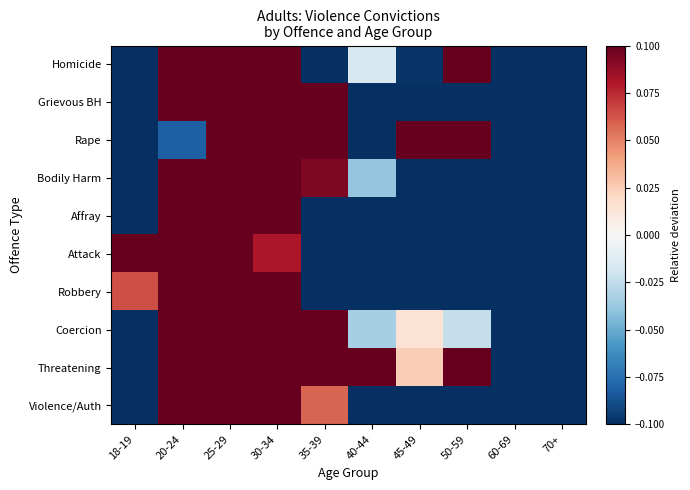

Reading left to right, transcribe all the data shown in this chart.

Homicide: 18-19=-0.1	20-24=0.1	25-29=0.1	30-34=0.1	35-39=-0.1	40-44=-0.0	45-49=-0.1	50-59=0.1	60-69=-0.1	70+=-0.1
Grievous BH: 18-19=-0.1	20-24=0.1	25-29=0.1	30-34=0.1	35-39=0.1	40-44=-0.1	45-49=-0.1	50-59=-0.1	60-69=-0.1	70+=-0.1
Rape: 18-19=-0.1	20-24=-0.1	25-29=0.1	30-34=0.1	35-39=0.1	40-44=-0.1	45-49=0.1	50-59=0.1	60-69=-0.1	70+=-0.1
Bodily Harm: 18-19=-0.1	20-24=0.1	25-29=0.1	30-34=0.1	35-39=0.1	40-44=-0.0	45-49=-0.1	50-59=-0.1	60-69=-0.1	70+=-0.1
Affray: 18-19=-0.1	20-24=0.1	25-29=0.1	30-34=0.1	35-39=-0.1	40-44=-0.1	45-49=-0.1	50-59=-0.1	60-69=-0.1	70+=-0.1
Attack: 18-19=0.1	20-24=0.1	25-29=0.1	30-34=0.1	35-39=-0.1	40-44=-0.1	45-49=-0.1	50-59=-0.1	60-69=-0.1	70+=-0.1
Robbery: 18-19=0.1	20-24=0.1	25-29=0.1	30-34=0.1	35-39=-0.1	40-44=-0.1	45-49=-0.1	50-59=-0.1	60-69=-0.1	70+=-0.1
Coercion: 18-19=-0.1	20-24=0.1	25-29=0.1	30-34=0.1	35-39=0.1	40-44=-0.0	45-49=0.0	50-59=-0.0	60-69=-0.1	70+=-0.1
Threatening: 18-19=-0.1	20-24=0.1	25-29=0.1	30-34=0.1	35-39=0.1	40-44=0.1	45-49=0.0	50-59=0.1	60-69=-0.1	70+=-0.1
Violence/Auth: 18-19=-0.1	20-24=0.1	25-29=0.1	30-34=0.1	35-39=0.1	40-44=-0.1	45-49=-0.1	50-59=-0.1	60-69=-0.1	70+=-0.1